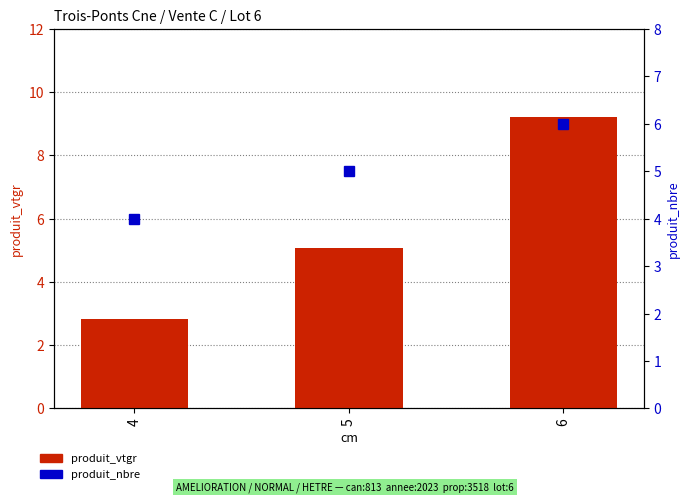

What is the average value of the produit_vtgr series?

5.7